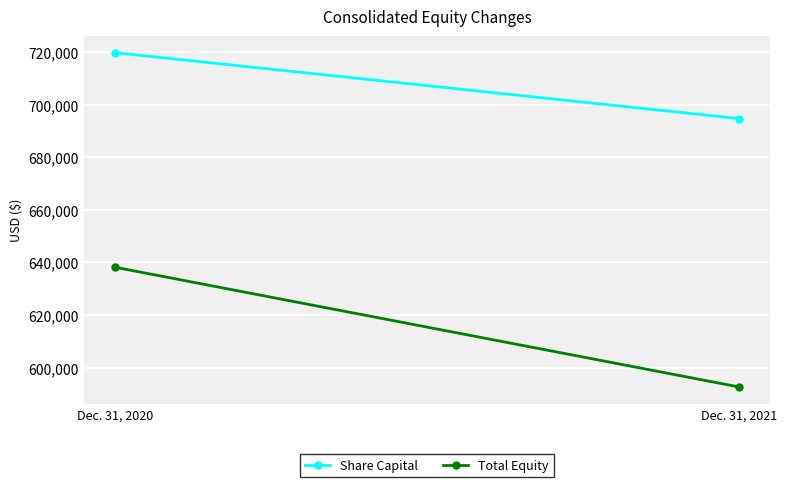

What is the value of the Total Equity point at the 2nd from the left?

592638